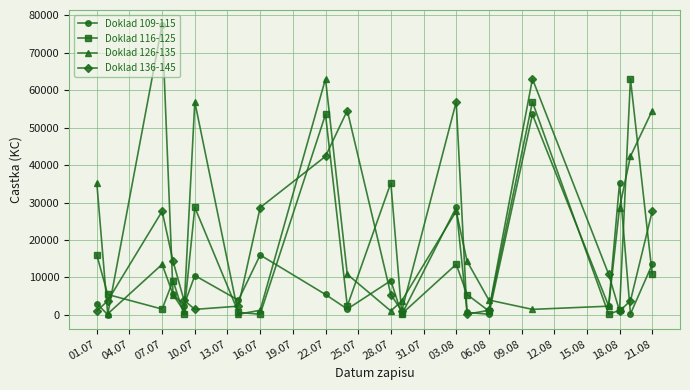

True or false: Doklad 126-135 has more than 0 points higher than both neighbors.

True